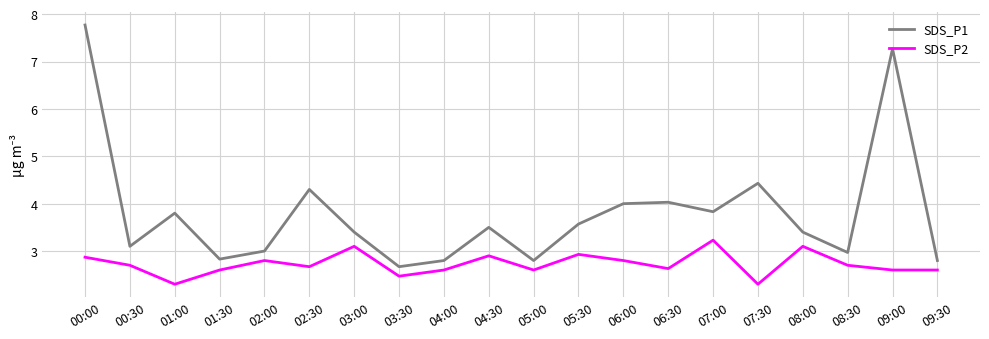

True or false: SDS_P2 and SDS_P1 intersect in this chart.

False